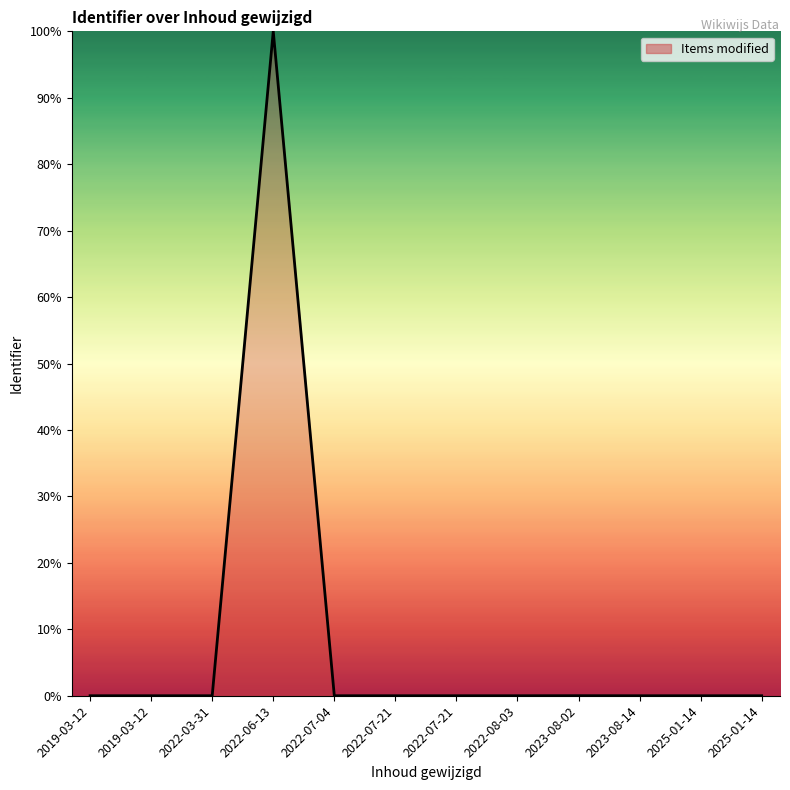

The value at 2022-07-21 is 0.0. True or false?

False